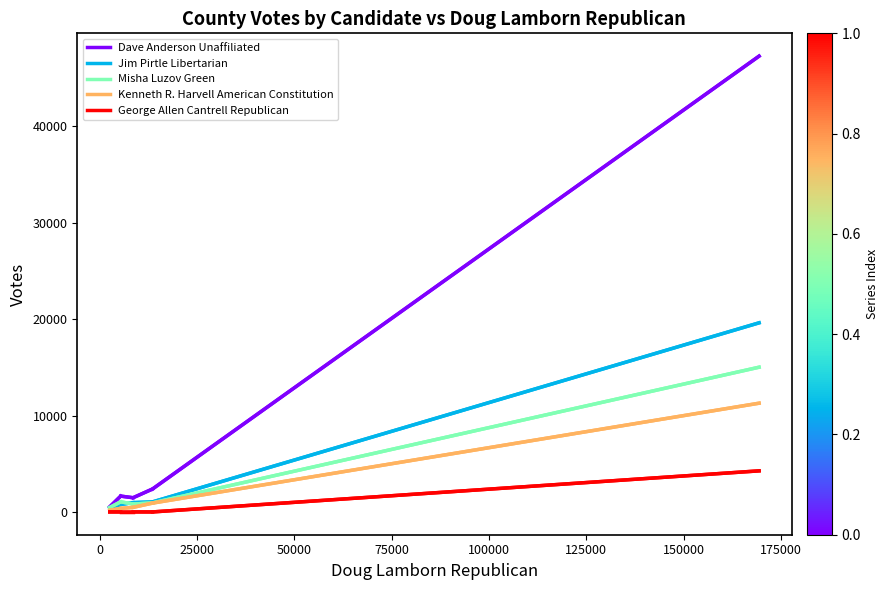

List the series in order of their peak value, highest first.

Dave Anderson Unaffiliated, Jim Pirtle Libertarian, Misha Luzov Green, Kenneth R. Harvell American Constitution, George Allen Cantrell Republican